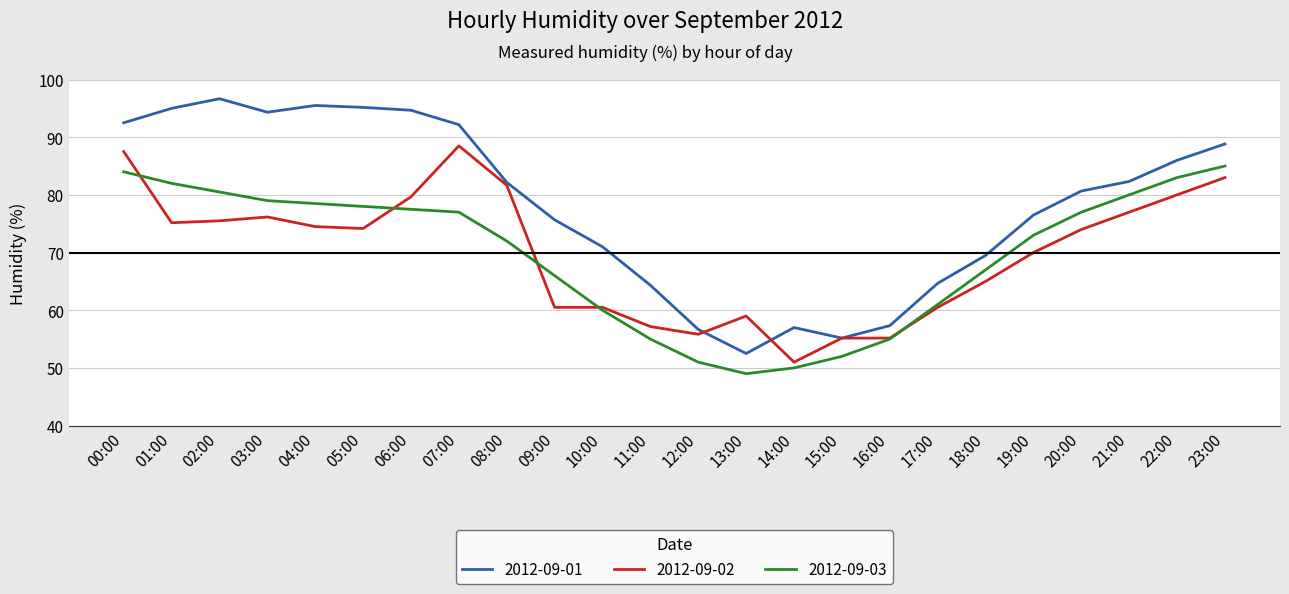

At which label is 2012-09-01 closest to 74?

09:00